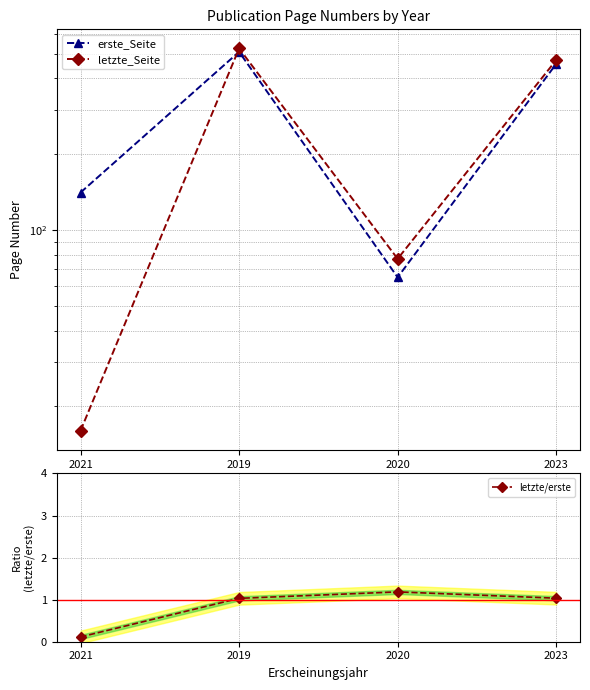

Which series changed the most between 2019 and 2020?

letzte_Seite